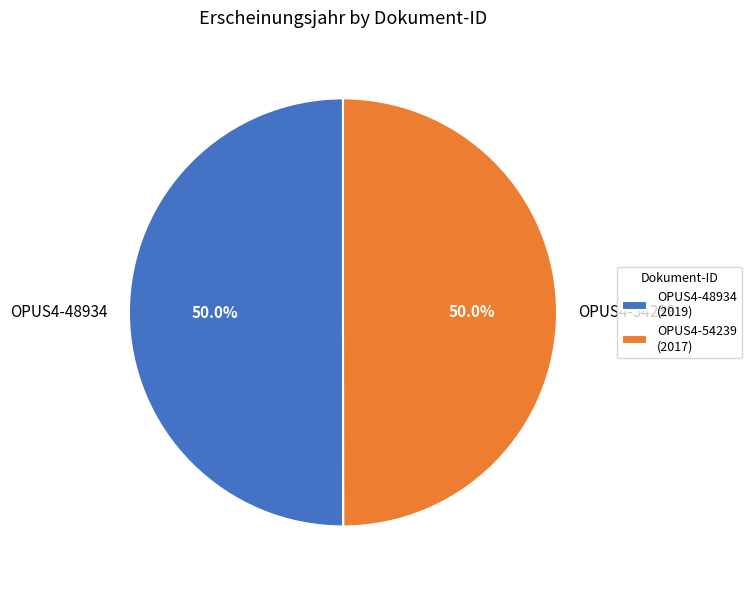

What is the ratio of the value at OPUS4-54239 to the value at OPUS4-48934?

1.0